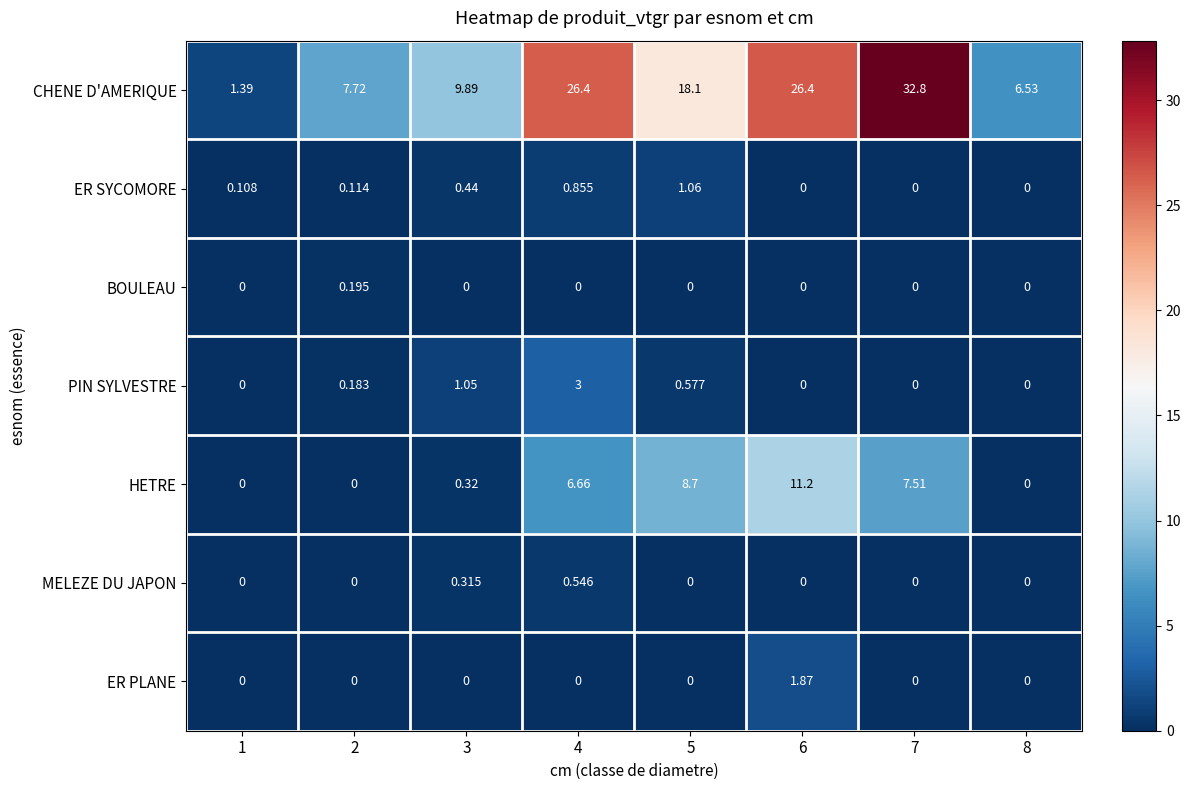

Which series has the largest total across all categories?

CHENE D'AMERIQUE